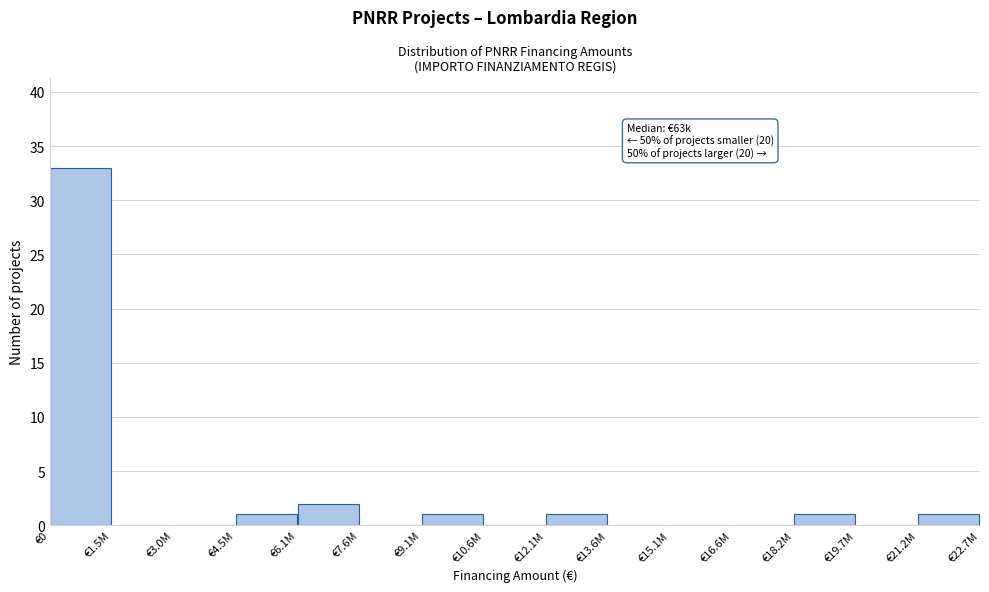

Reading right to left, transcribe all the data shown in this chart.

€21.2M=1	€19.7M=0	€18.2M=1	€16.6M=0	€15.1M=0	€13.6M=0	€12.1M=1	€10.6M=0	€9.1M=1	€7.6M=0	€6.1M=2	€4.5M=1	€3.0M=0	€1.5M=0	€0=33